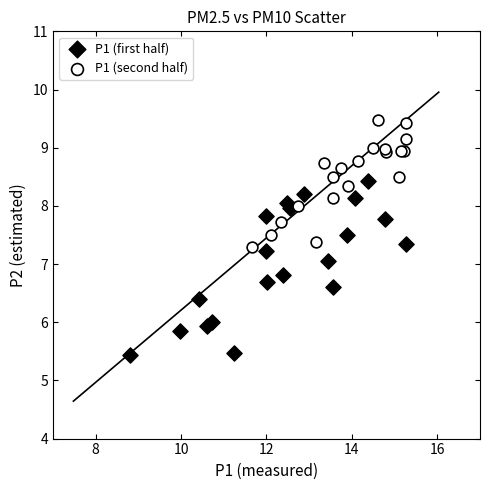

Which series has the largest Y range (max minus min)?

P1 (first half)